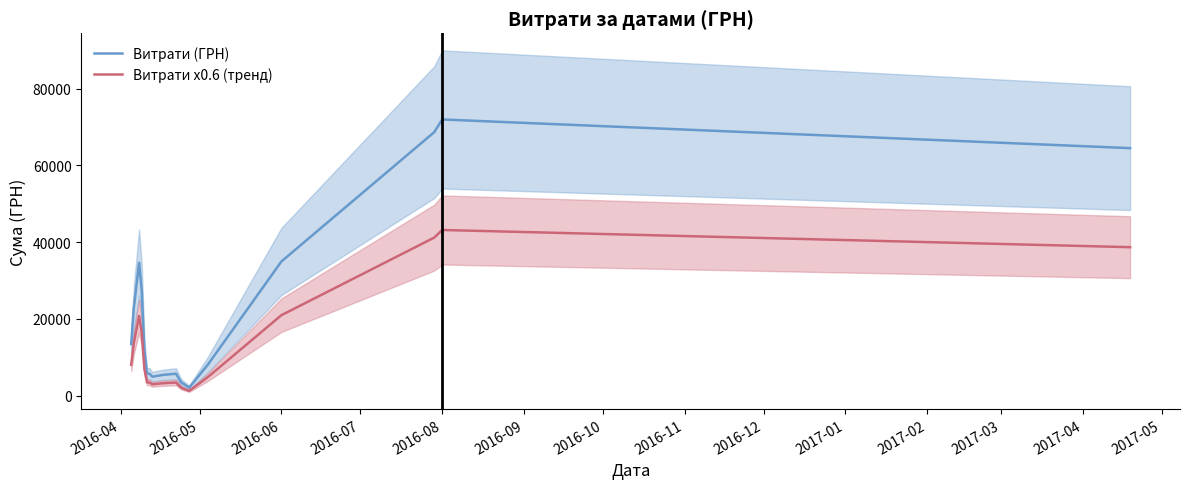

What is the maximum value for Витрати (ГРН)?

71959.0